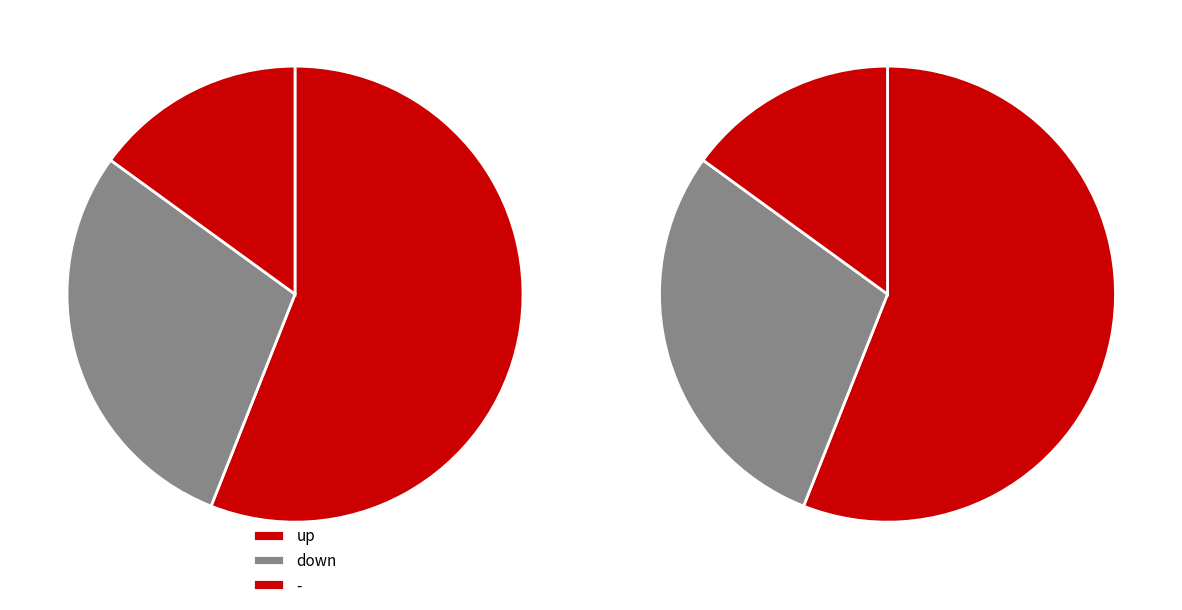

True or false: up accounts for 56% of the total.

True